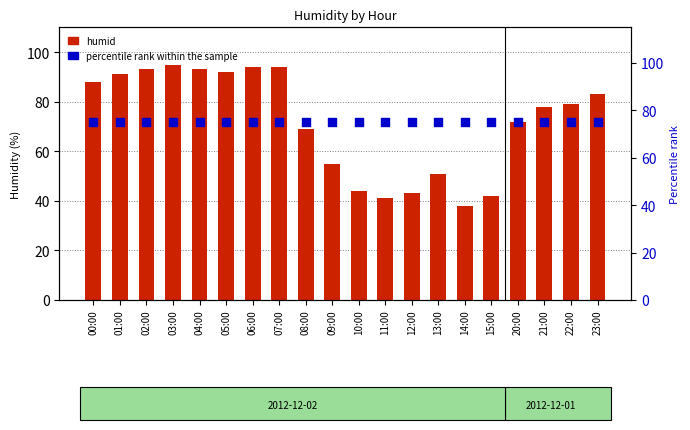

Which series has the largest total across all categories?

percentile rank